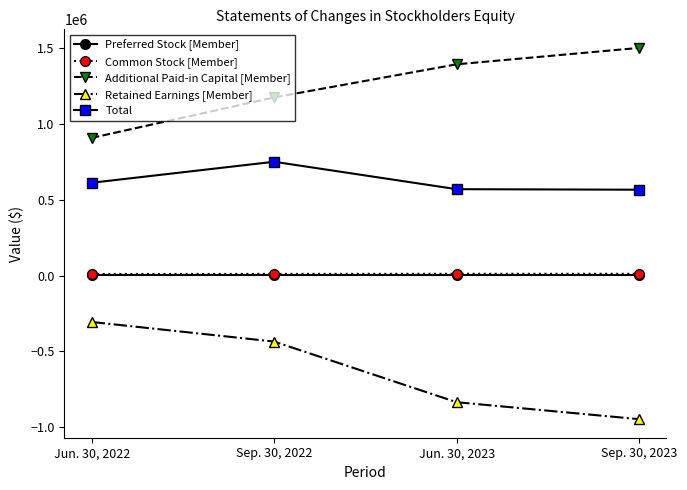

Which category has the lowest value across all series?

Sep. 30, 2023